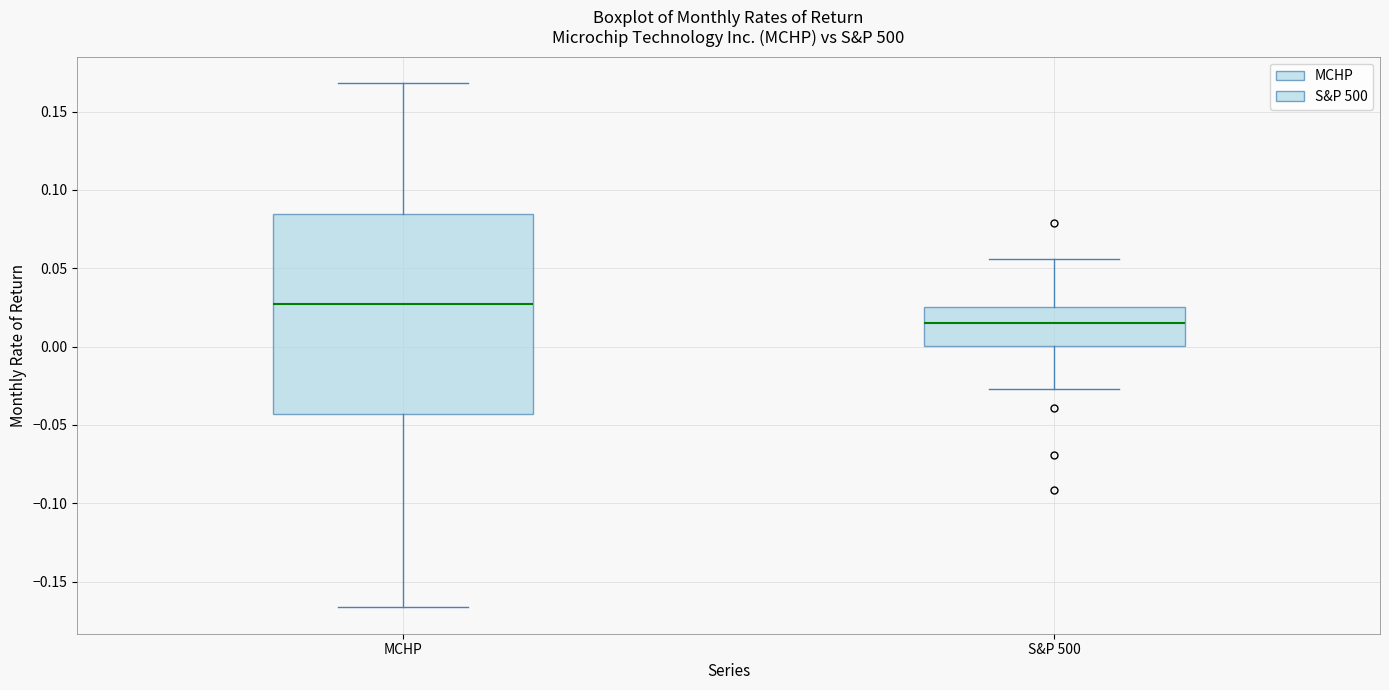

Comparing the boxes themselves (not the whiskers), which one is the tallest?

MCHP